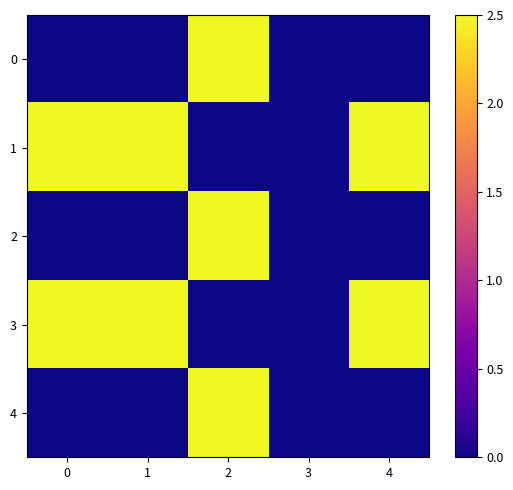

At how many categories does at least one series exceed 1?

4